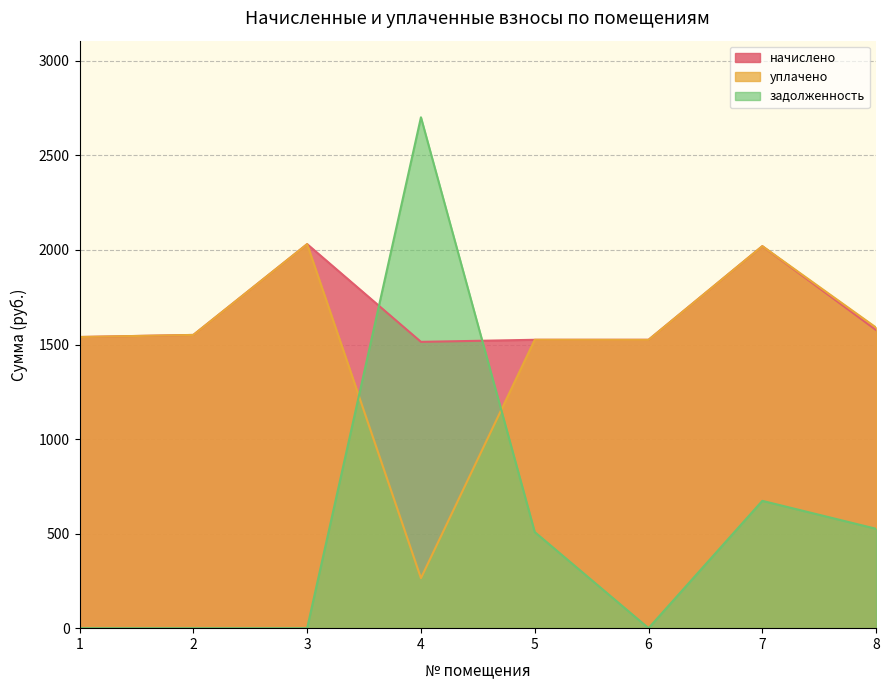

Which category has the lowest value across all series?

1